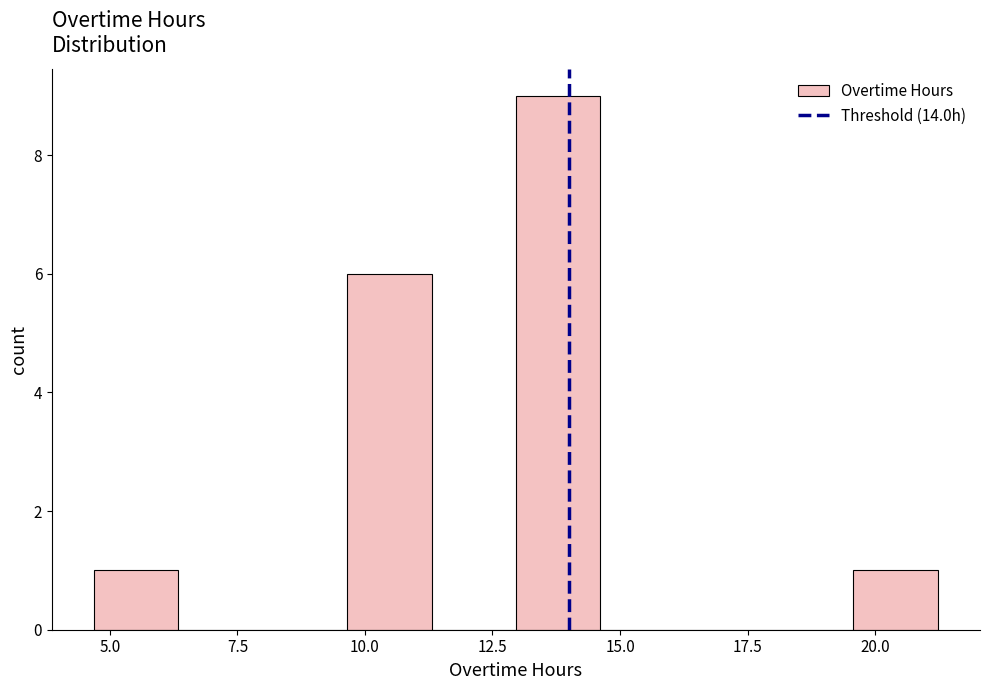

Around what value on the x-axis is the tallest bar? Give the approximate position of its centre, as read against the axis.

14.0